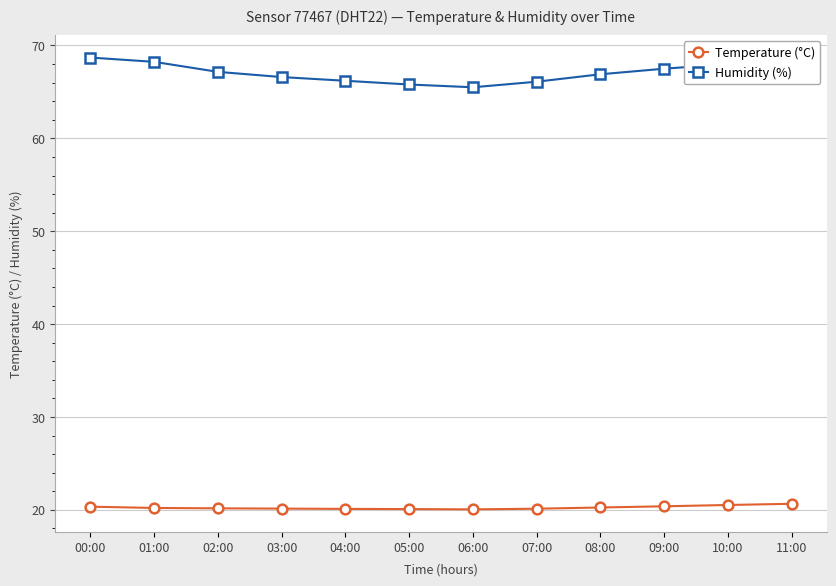

What is the highest value of the Humidity (%) series?

68.7